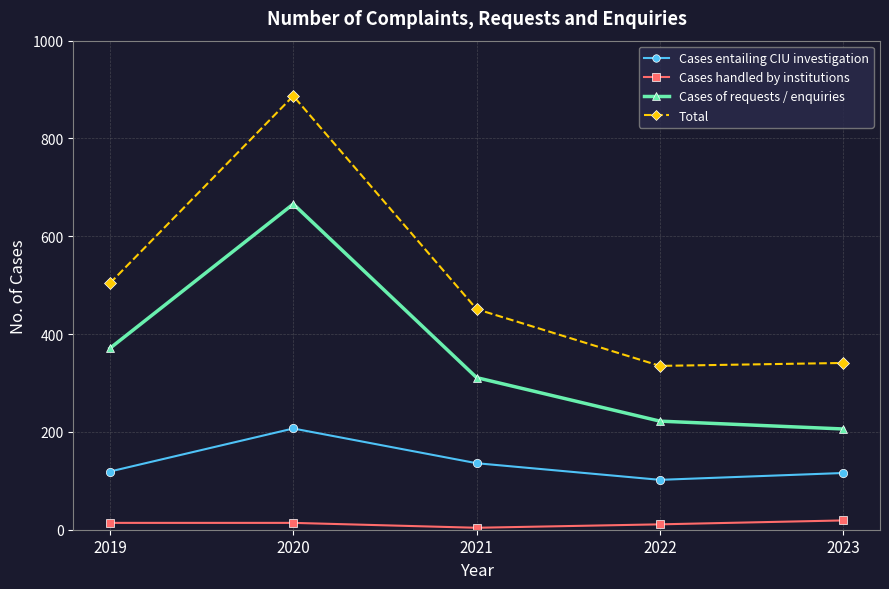

Where does the Total series first go above 451?

2019